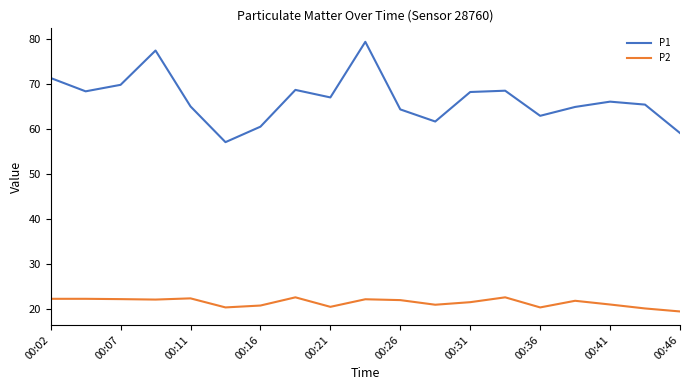

Which series has the largest range (max minus min)?

P1